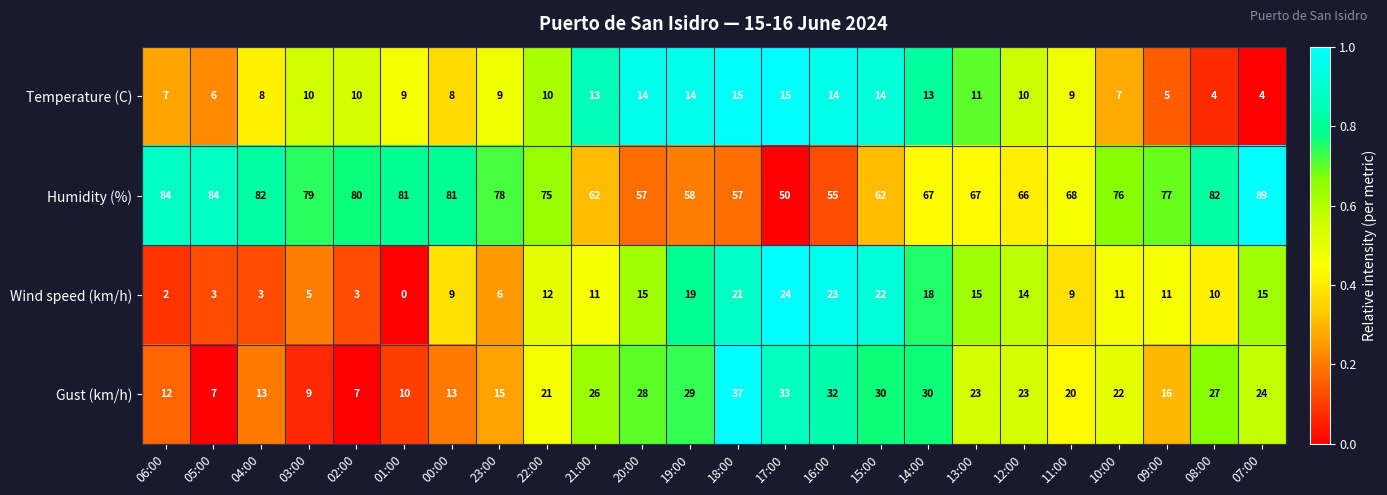

What is the sum of all Wind speed (km/h) values?

281